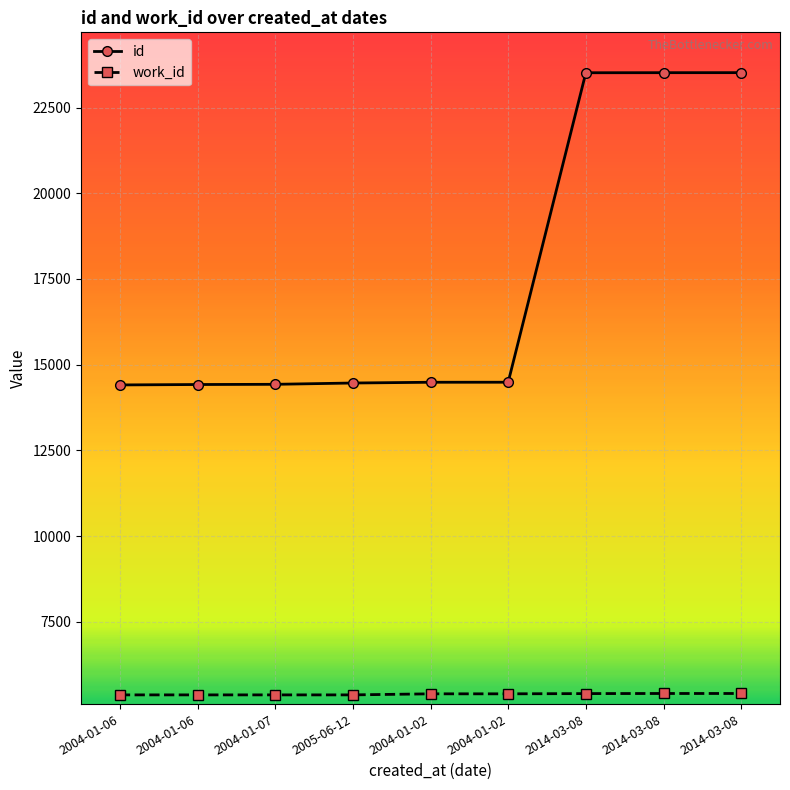

How many lines are shown in the chart?

2